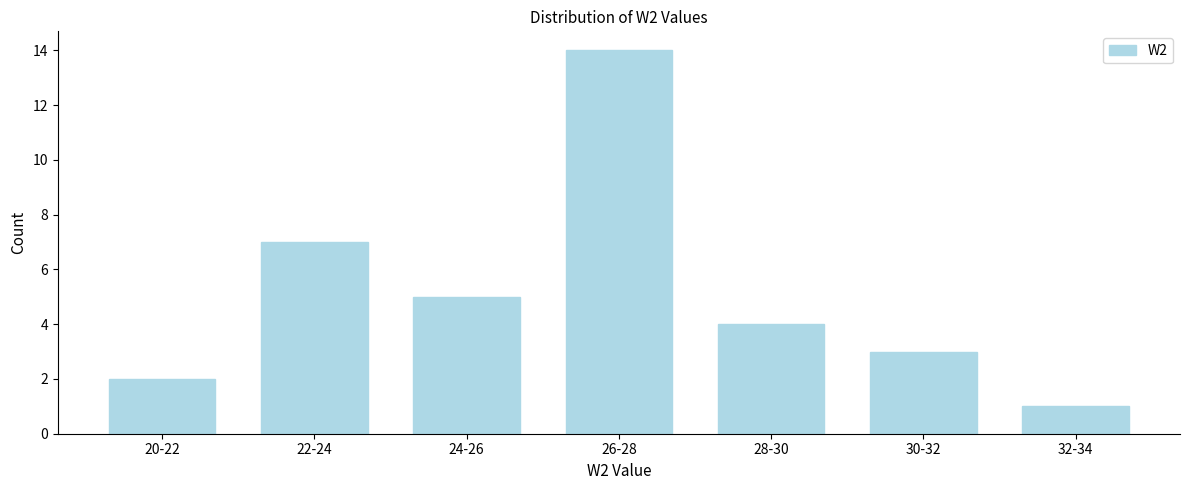

Reading left to right, extract all data points from this chart.

2	7	5	14	4	3	1